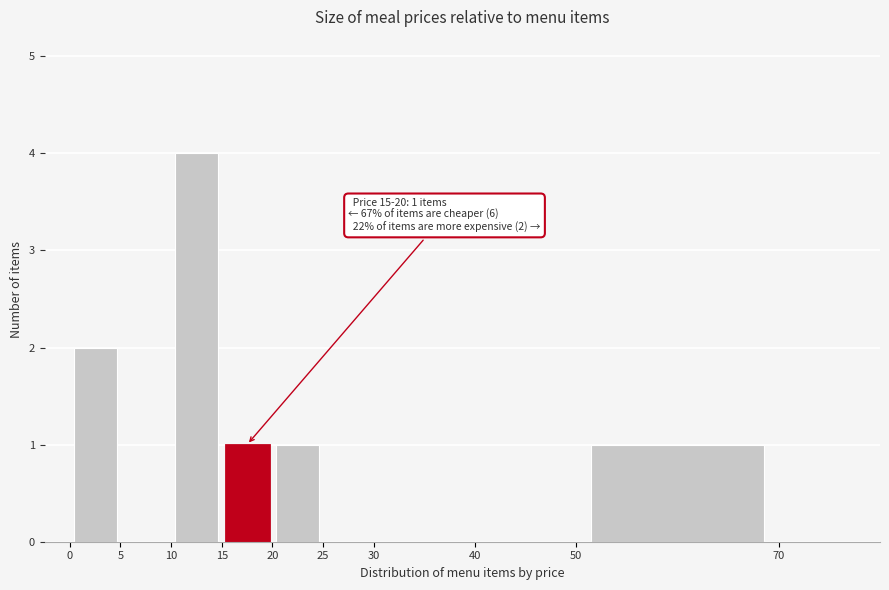

Which range on the x-axis has the tallest bar?

10 to 15